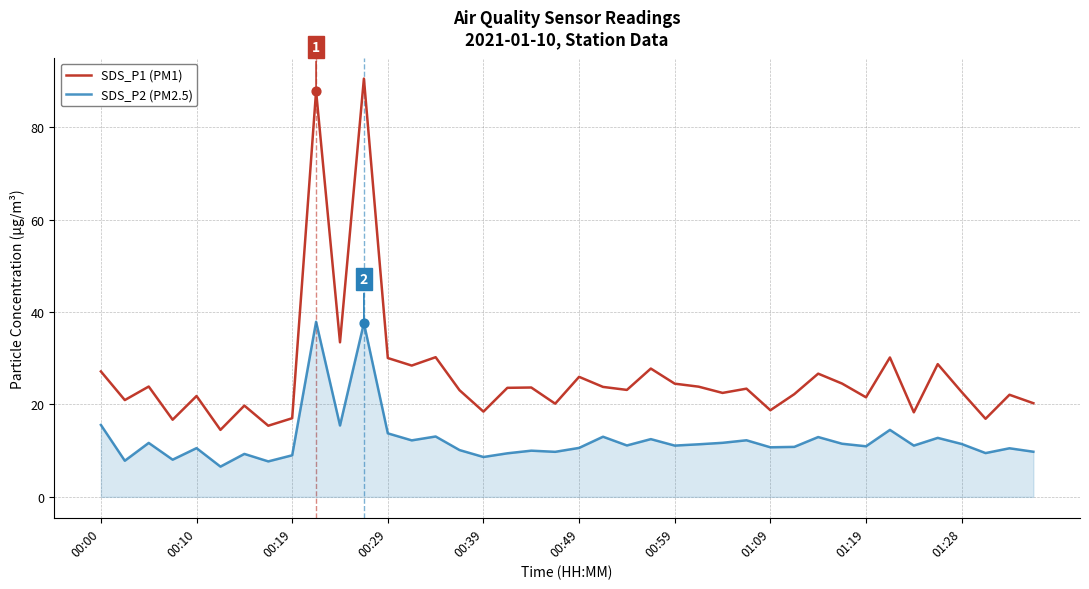

What are all the series names shown in the legend?

SDS_P1 (PM1), SDS_P2 (PM2.5)